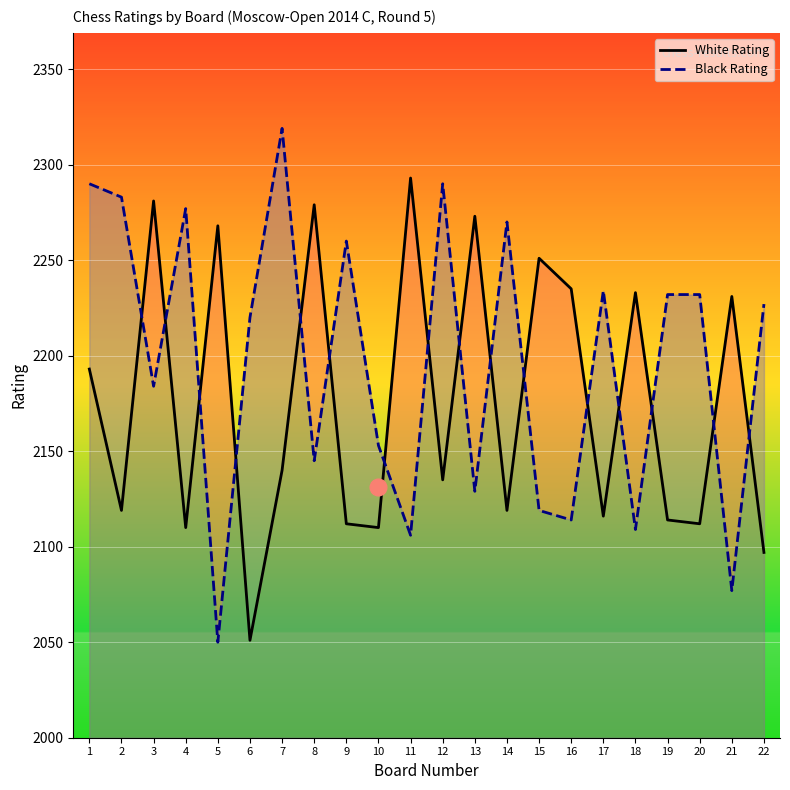

What value does the Black Rating series have at 9?

2260